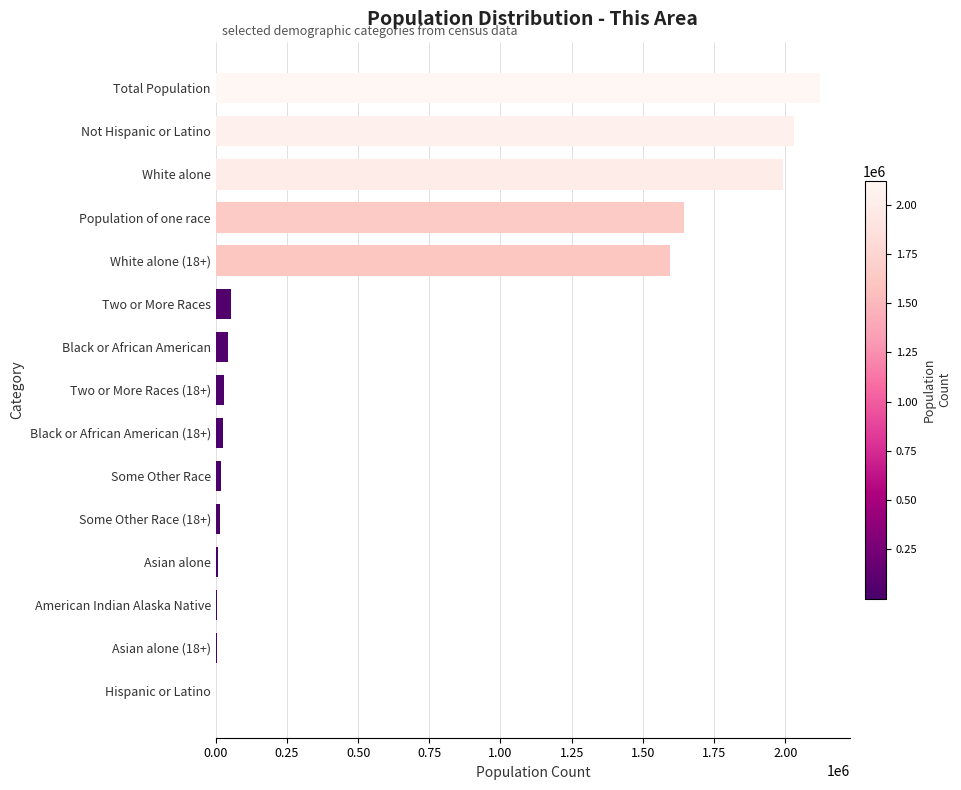

Where is the data nearest to the value 1060766?

White alone (18+)